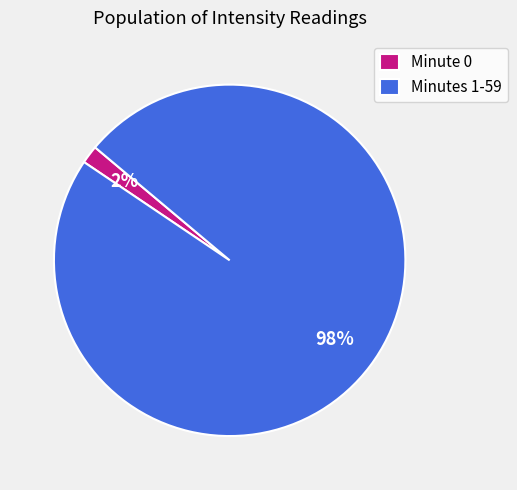

Is there any slice that represents more than half of the pie?

Yes